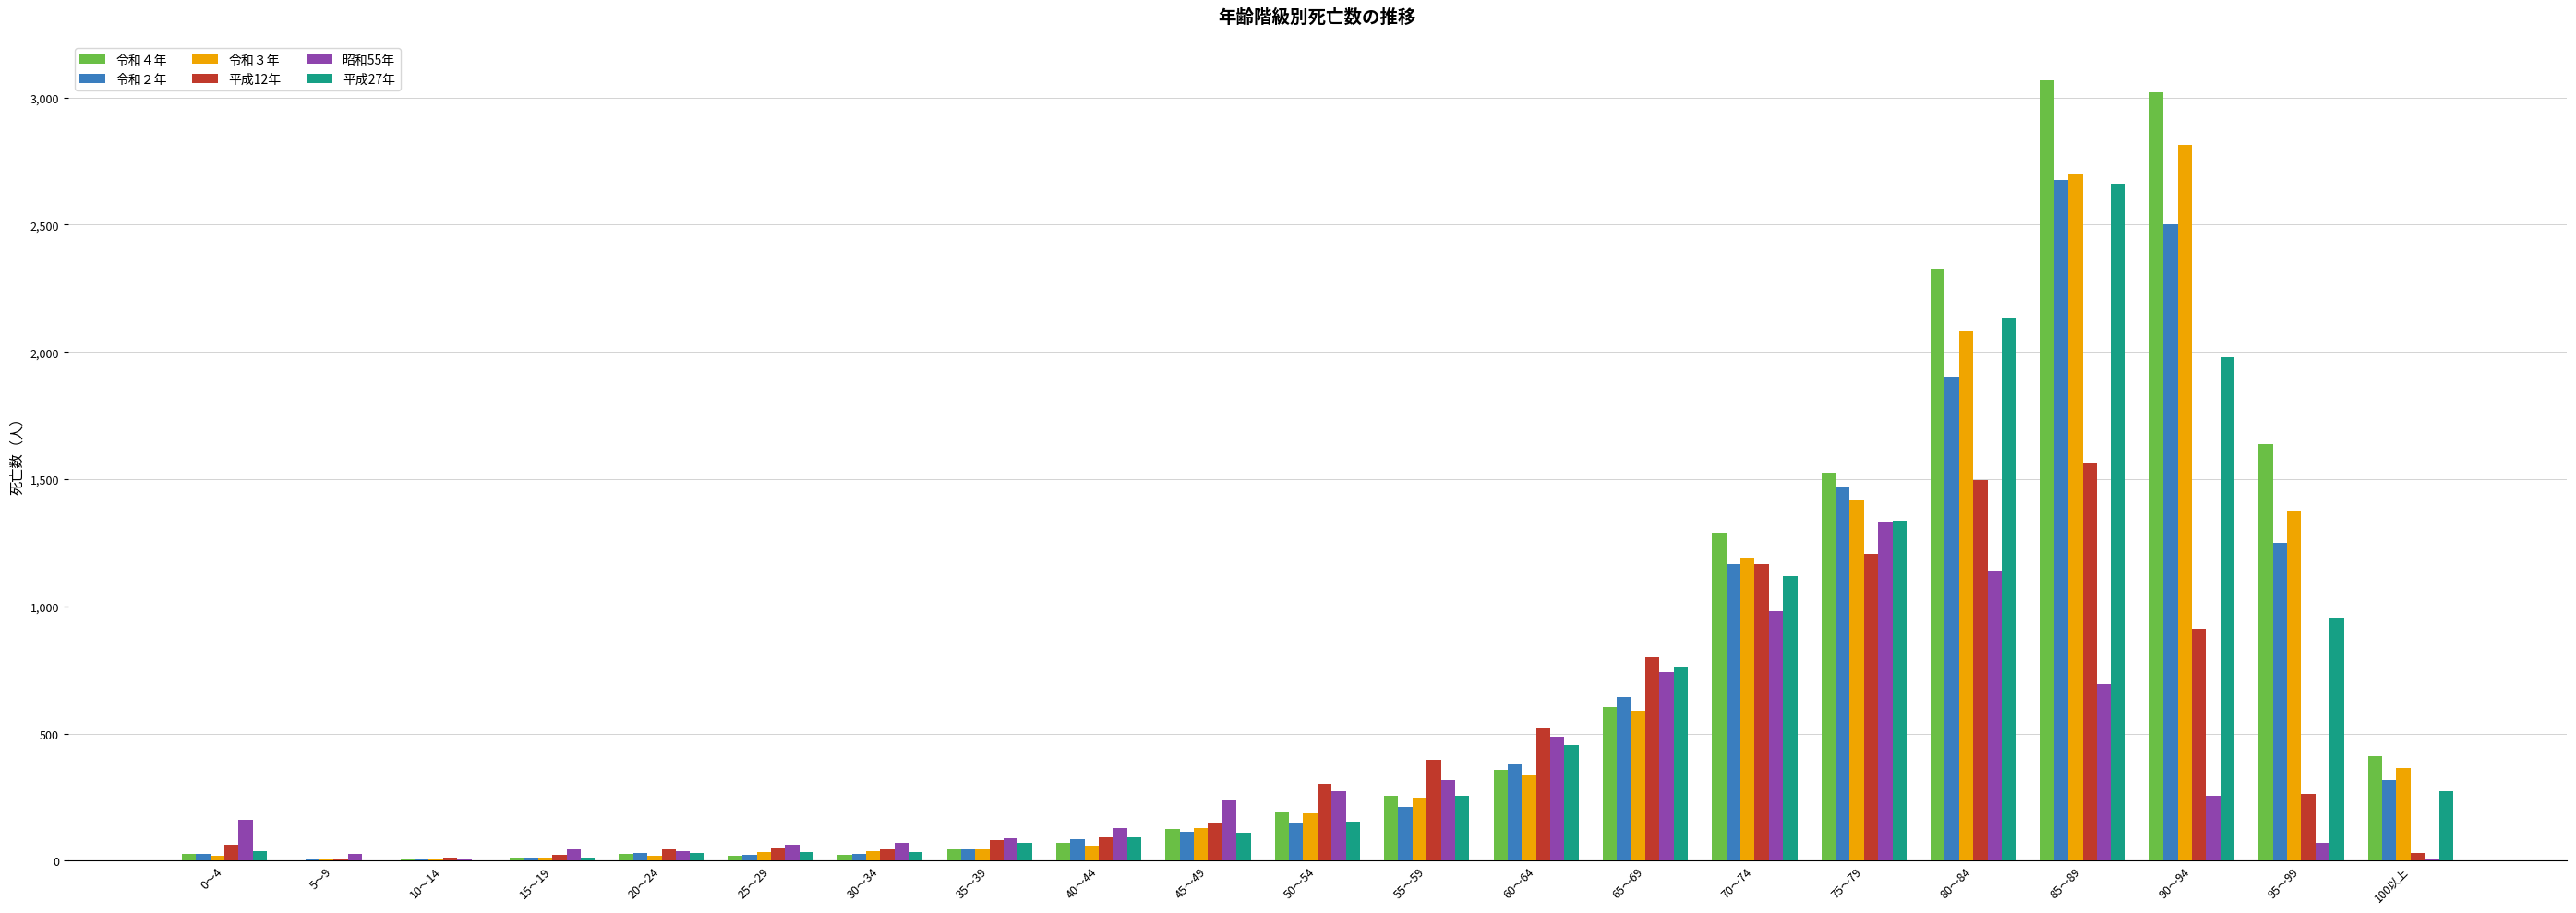

The value of 令和２年 at 75～79 is 1472. True or false?

True